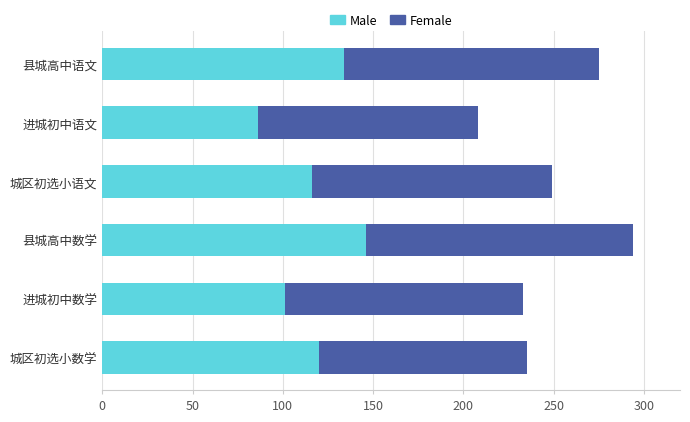

What is the difference between the Male values at 城区初选小语文 and 县城高中语文?

18